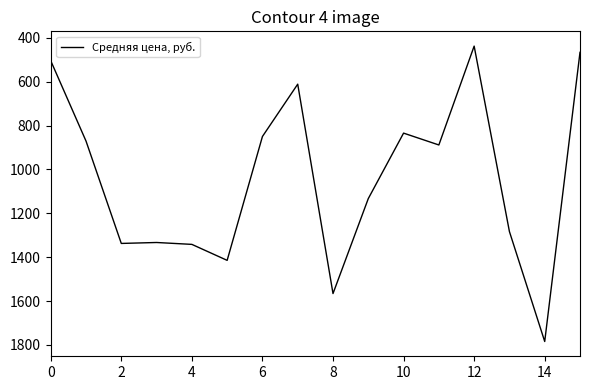

What is the greatest value displayed?

1784.1